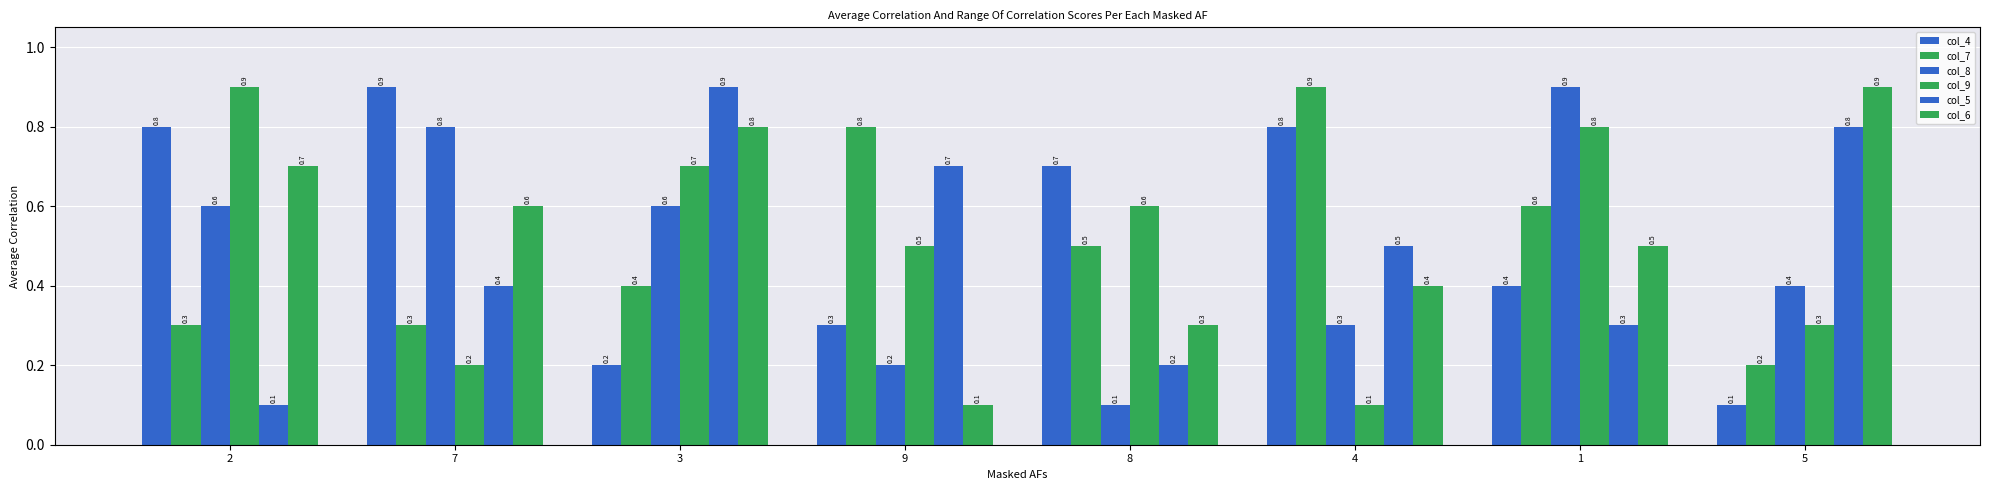

What position from the right is 8?

4